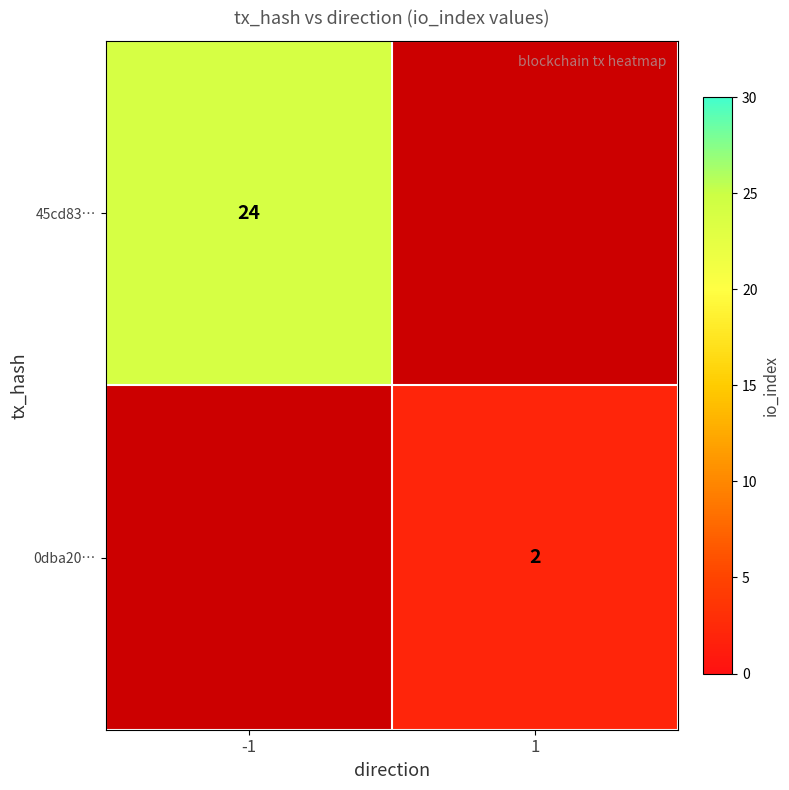

Is it true that 0dba20… equals 1 at 1?

False